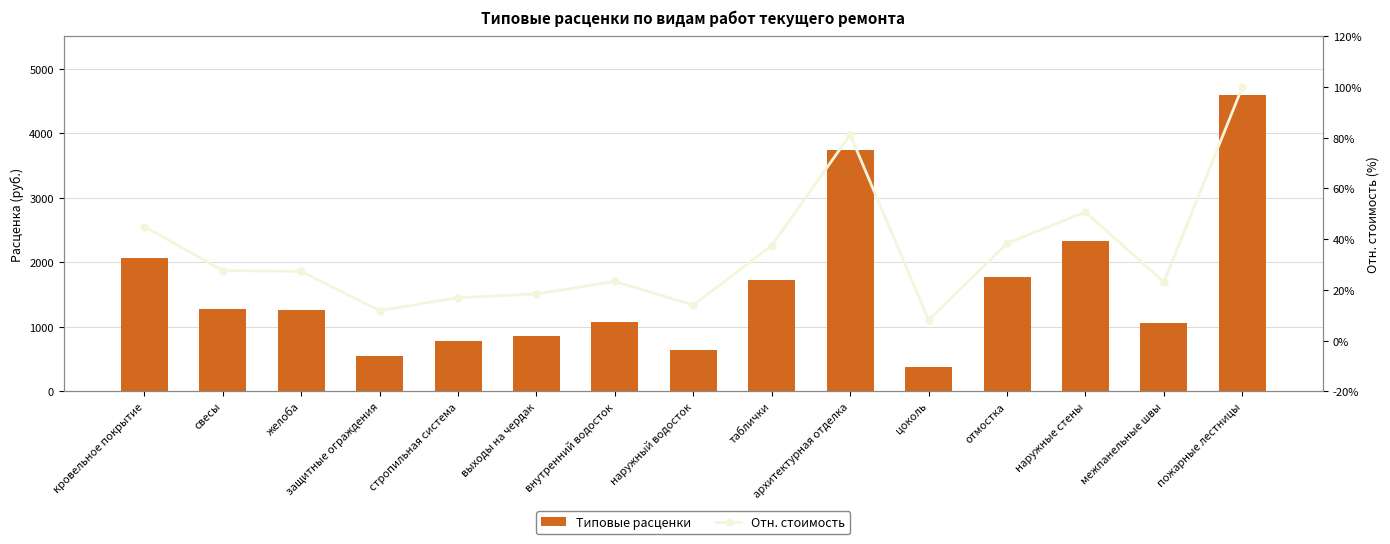

What is the label of the 1st bar from the right?

пожарные лестницы